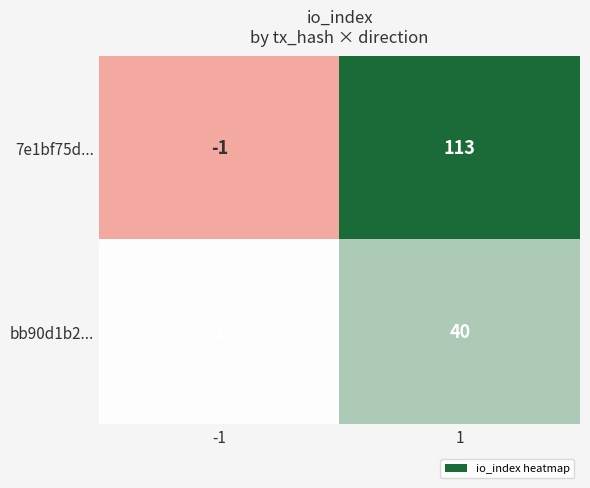

Which series has the largest total across all categories?

7e1bf75d...